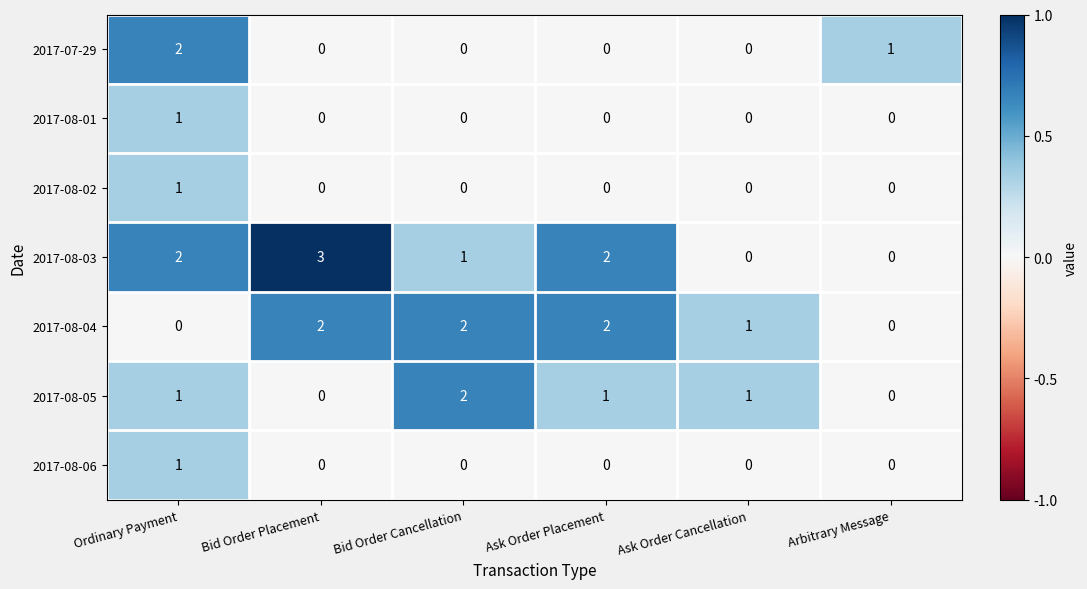

Is it true that 2017-08-02 equals 0 at Ask Order Cancellation?

True